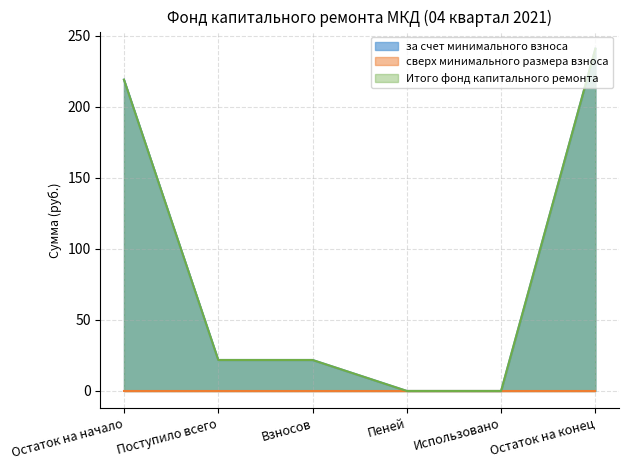

Is the value of Итого фонд капитального ремонта at Использовано greater than the value of за счет минимального взноса at Пеней?

No